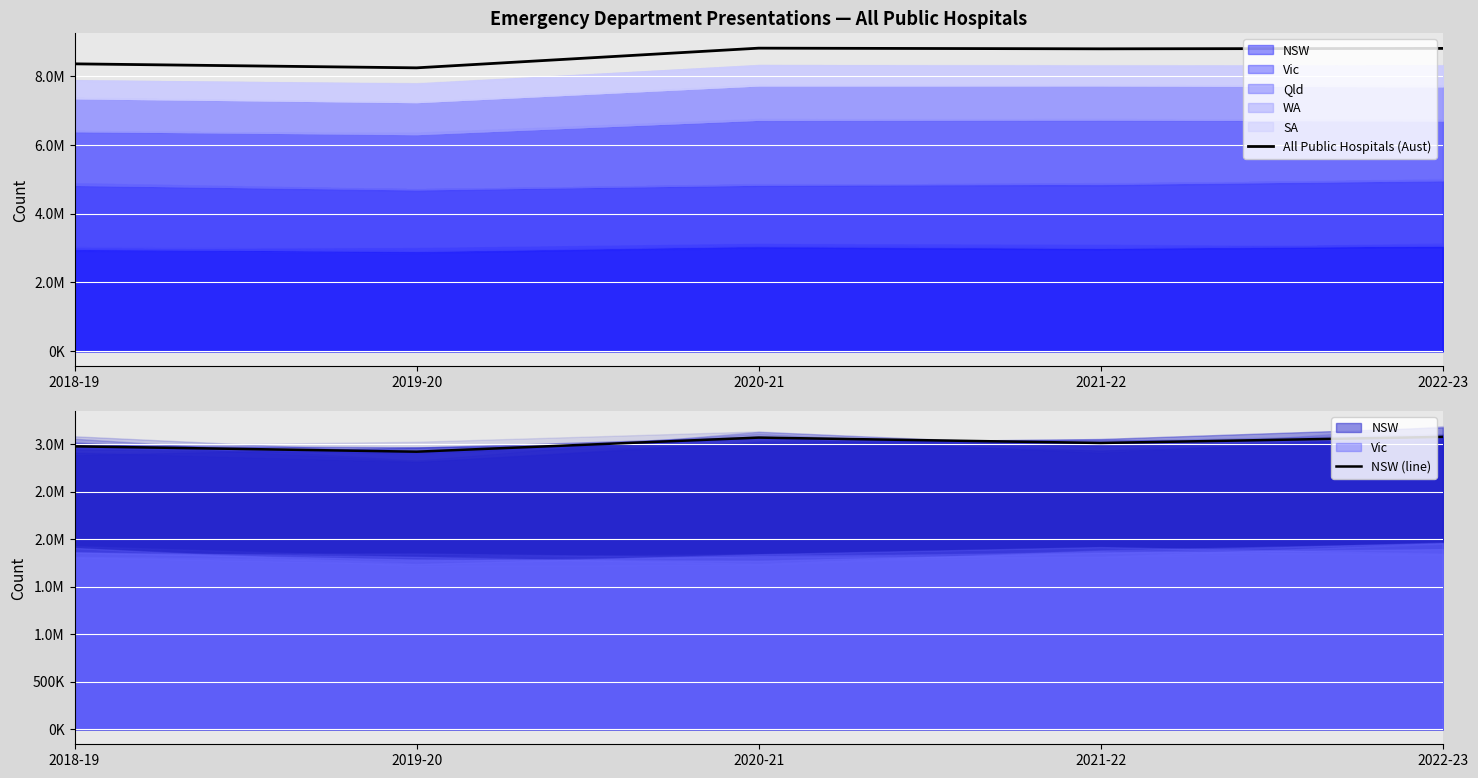

Where does the NSW (line) series first go above 3011884?

2020-21